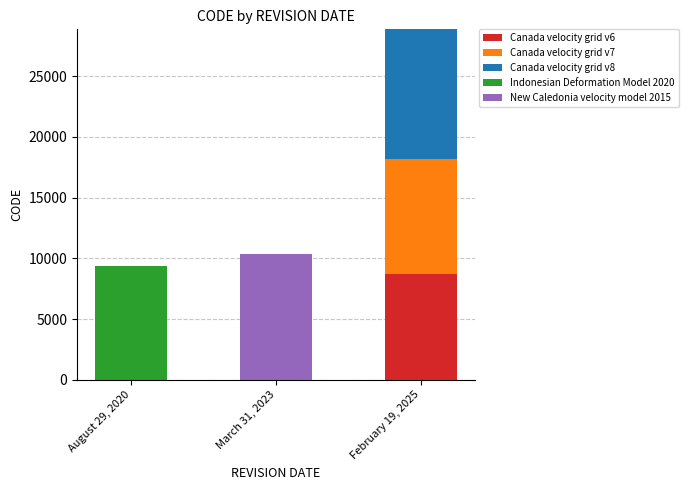

At which category is the sum across all series the highest?

February 19, 2025